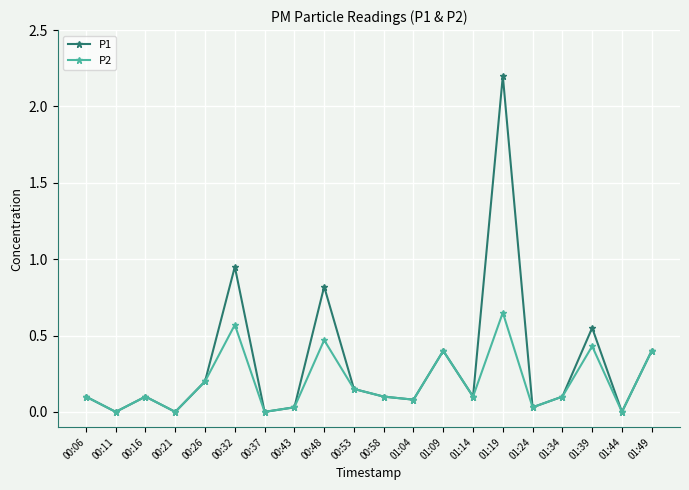

The P1 series shows 0.8 at 00:48. True or false?

True